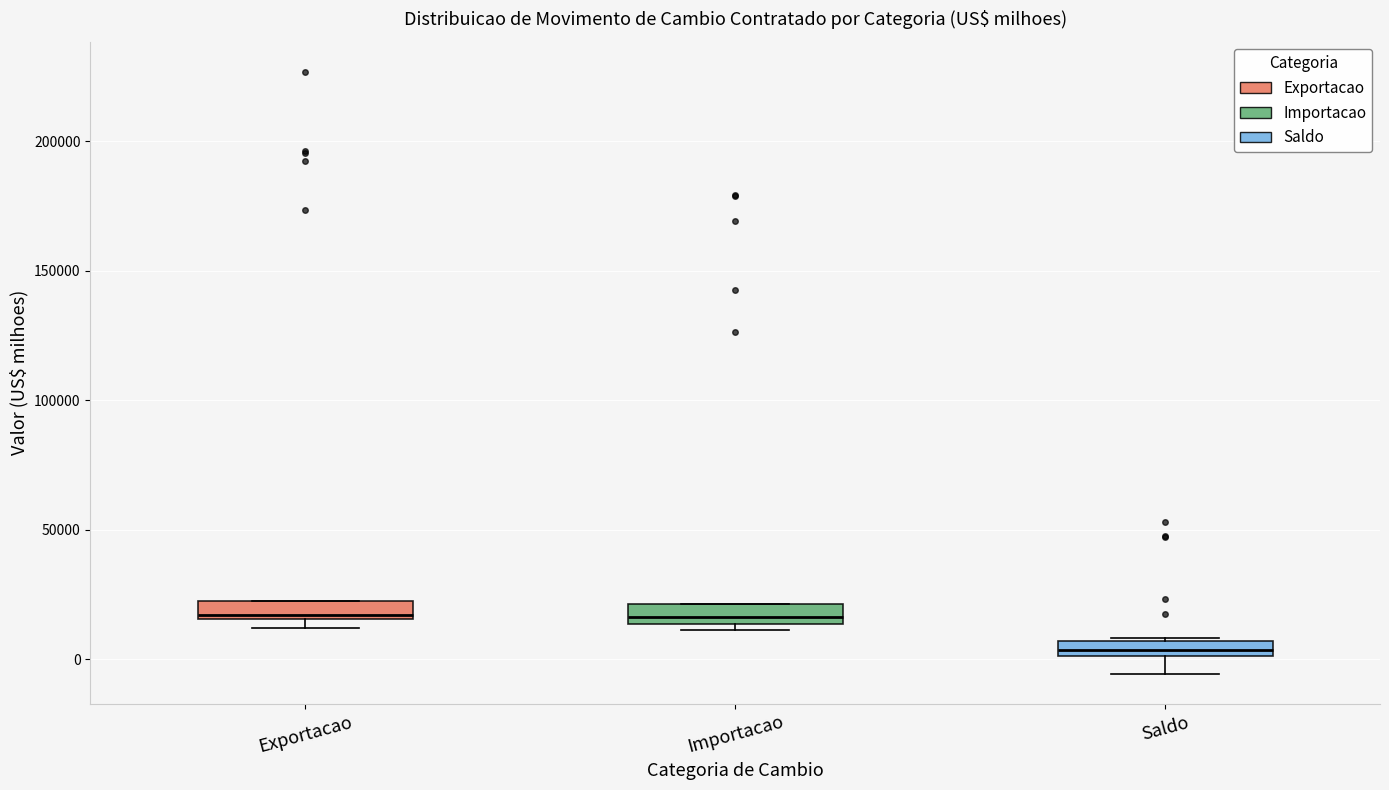

Where is the lower edge of the box for Exportacao on the y-axis? The values are not printed on the chart, so give them approximately, as read against the axis.

15000